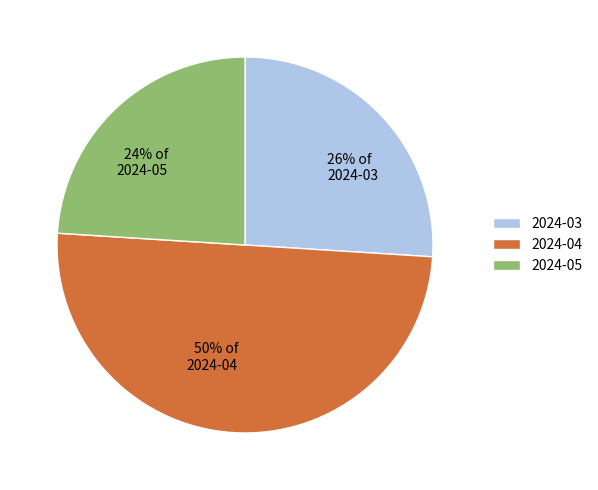

Count the number of slices in the pie.

3